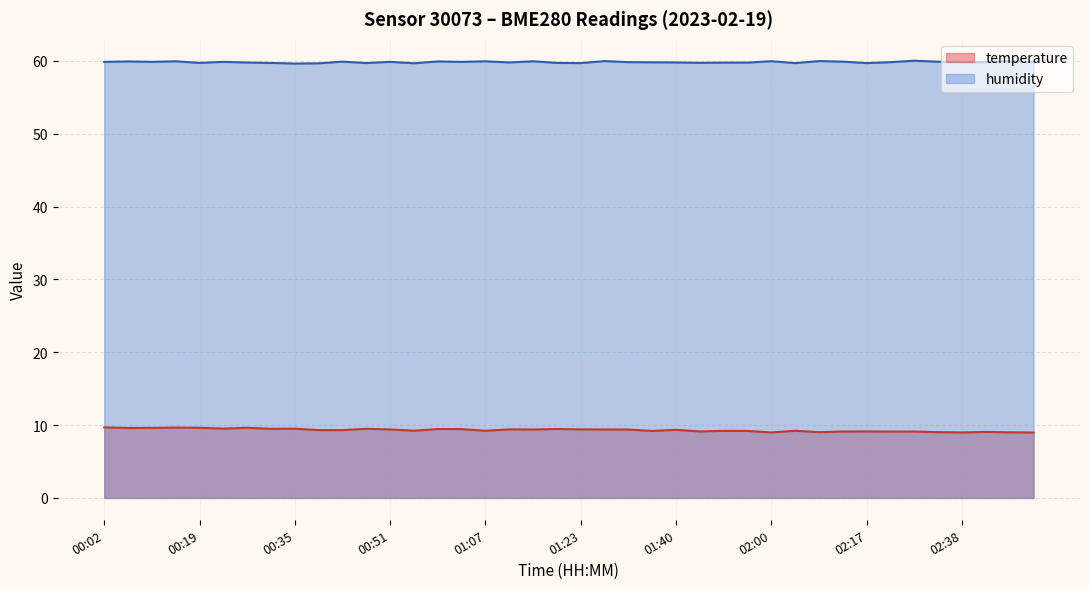

Reading right to left, what are all the values shown in this chart?

temperature: 02:54=9.0	02:46=9.0	02:42=9.1	02:38=9.0	02:34=9.0	02:30=9.1	02:25=9.1	02:17=9.1	02:13=9.1	02:08=9.0	02:04=9.2	02:00=9.0	01:56=9.2	01:52=9.2	01:48=9.1	01:40=9.3	01:36=9.2	01:32=9.4	01:27=9.4	01:23=9.4	01:19=9.5	01:15=9.4	01:11=9.4	01:07=9.2	01:03=9.4	00:59=9.5	00:55=9.2	00:51=9.4	00:47=9.5	00:43=9.3	00:39=9.3	00:35=9.5	00:31=9.5	00:27=9.6	00:23=9.5	00:19=9.6	00:15=9.7	00:11=9.6	00:06=9.6	00:02=9.7
humidity: 02:54=59.8	02:46=60.0	02:42=59.8	02:38=59.9	02:34=59.9	02:30=60.0	02:25=59.8	02:17=59.7	02:13=59.9	02:08=60.0	02:04=59.7	02:00=60.0	01:56=59.8	01:52=59.8	01:48=59.8	01:40=59.8	01:36=59.8	01:32=59.8	01:27=60.0	01:23=59.7	01:19=59.7	01:15=60.0	01:11=59.8	01:07=60.0	01:03=59.9	00:59=59.9	00:55=59.7	00:51=59.9	00:47=59.7	00:43=59.9	00:39=59.7	00:35=59.6	00:31=59.7	00:27=59.8	00:23=59.9	00:19=59.7	00:15=60.0	00:11=59.9	00:06=59.9	00:02=59.9